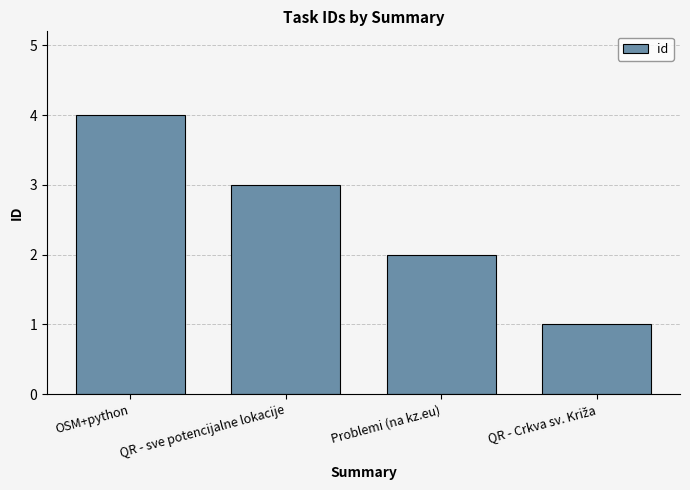

Which has a higher value, OSM+python or QR - sve potencijalne lokacije?

OSM+python